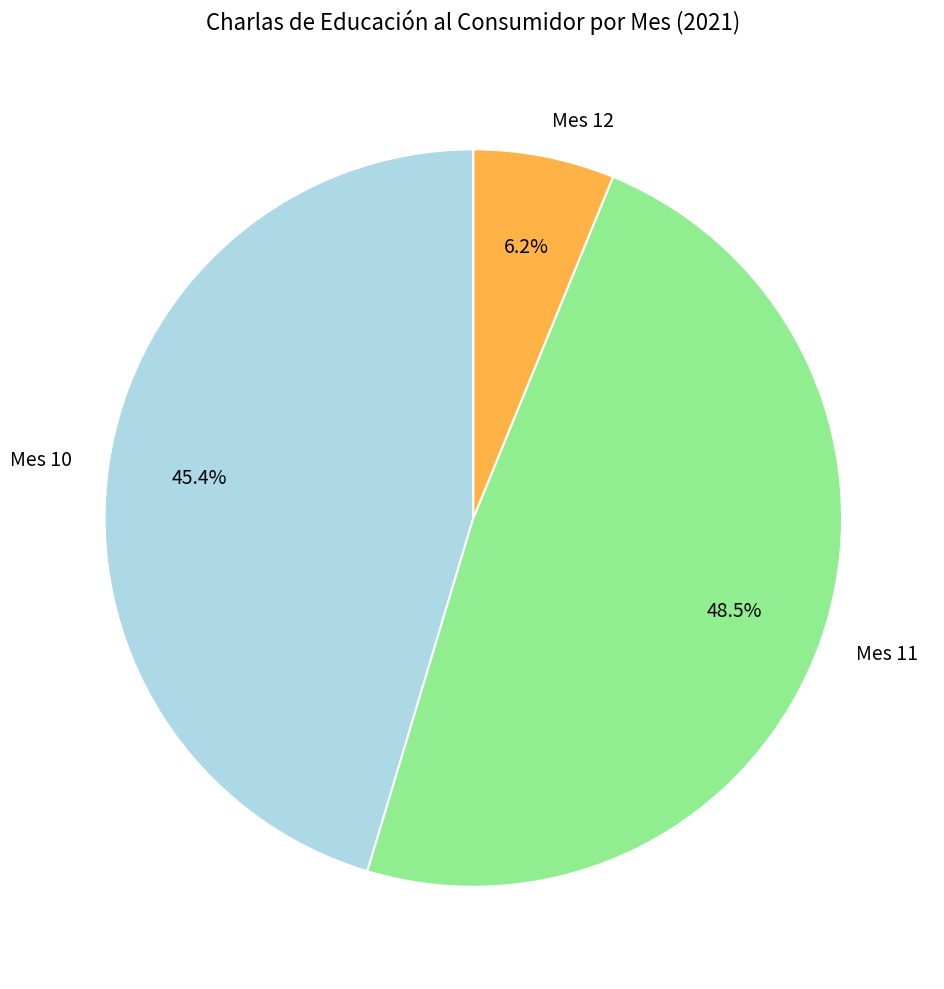

Count the number of slices in the pie.

3